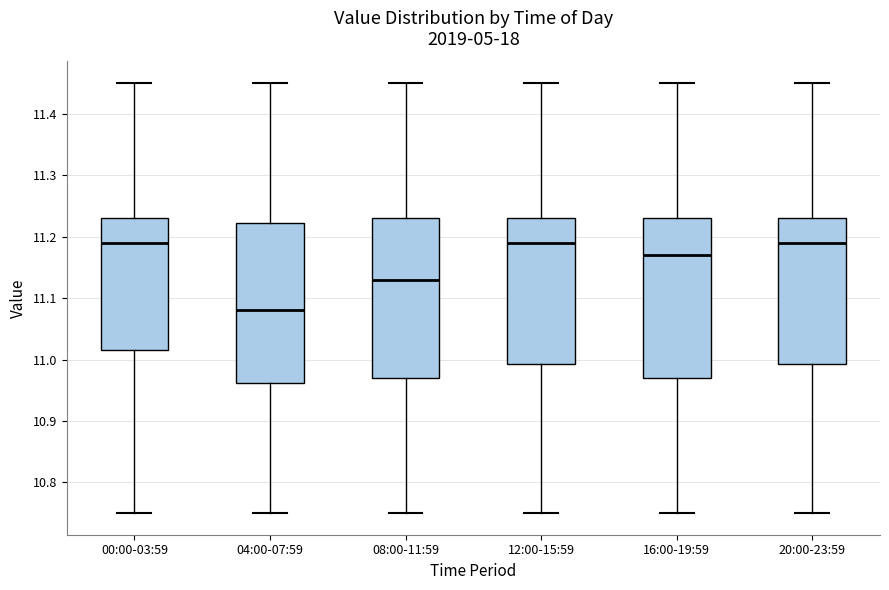

Reading left to right, transcribe this box plot: for each box, give where its median line is, the range the box spans, and where its two whiskers end, as read against the y-axis. The values are not printed on the chart, so give them approximately, as read against the axis.

00:00-03:59: median 11.19, box 11.02 to 11.23, whiskers 10.75 to 11.45
04:00-07:59: median 11.08, box 10.96 to 11.22, whiskers 10.75 to 11.45
08:00-11:59: median 11.13, box 10.97 to 11.23, whiskers 10.75 to 11.45
12:00-15:59: median 11.19, box 10.99 to 11.23, whiskers 10.75 to 11.45
16:00-19:59: median 11.17, box 10.97 to 11.23, whiskers 10.75 to 11.45
20:00-23:59: median 11.19, box 10.99 to 11.23, whiskers 10.75 to 11.45